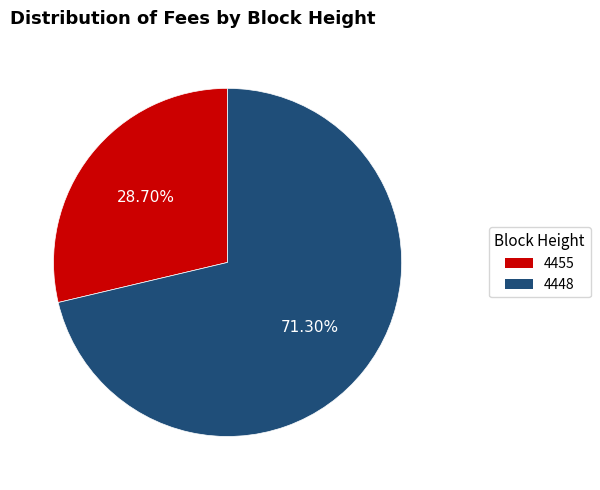

Rank the categories by value from lowest to highest.

4455, 4448